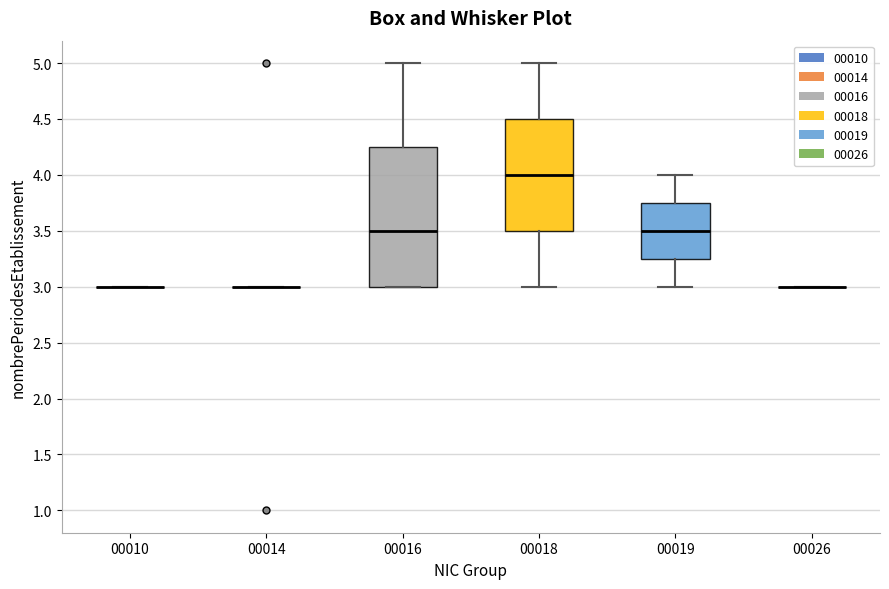

Comparing the boxes themselves (not the whiskers), which one is the tallest?

00016